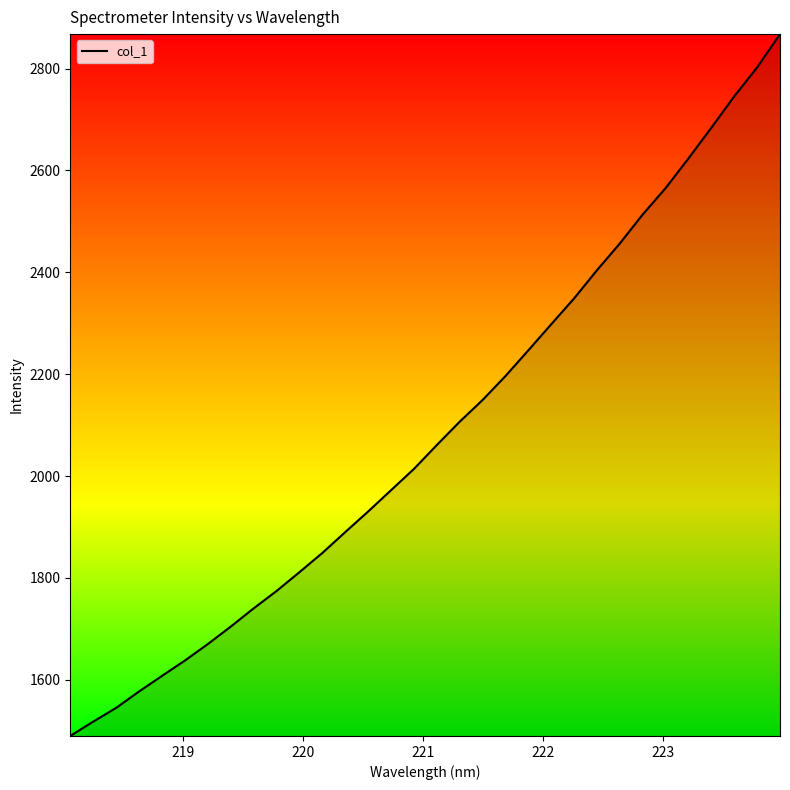

What is the sum of all values?

66802.8